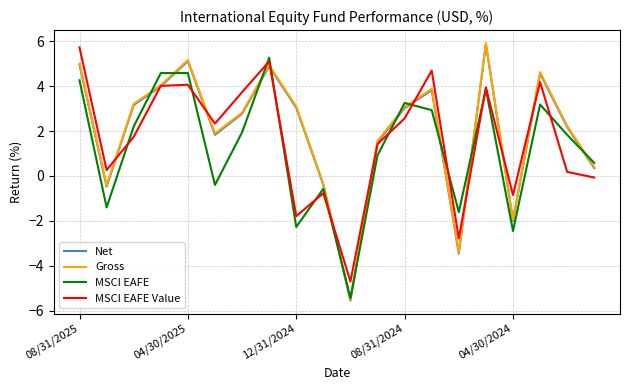

What is the lowest value of the Gross series?

-5.5